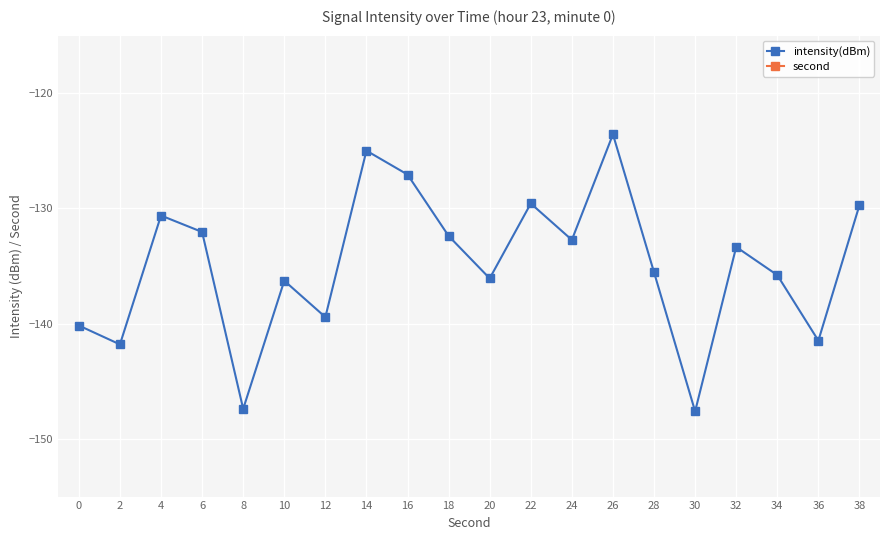

True or false: second and intensity(dBm) intersect in this chart.

False